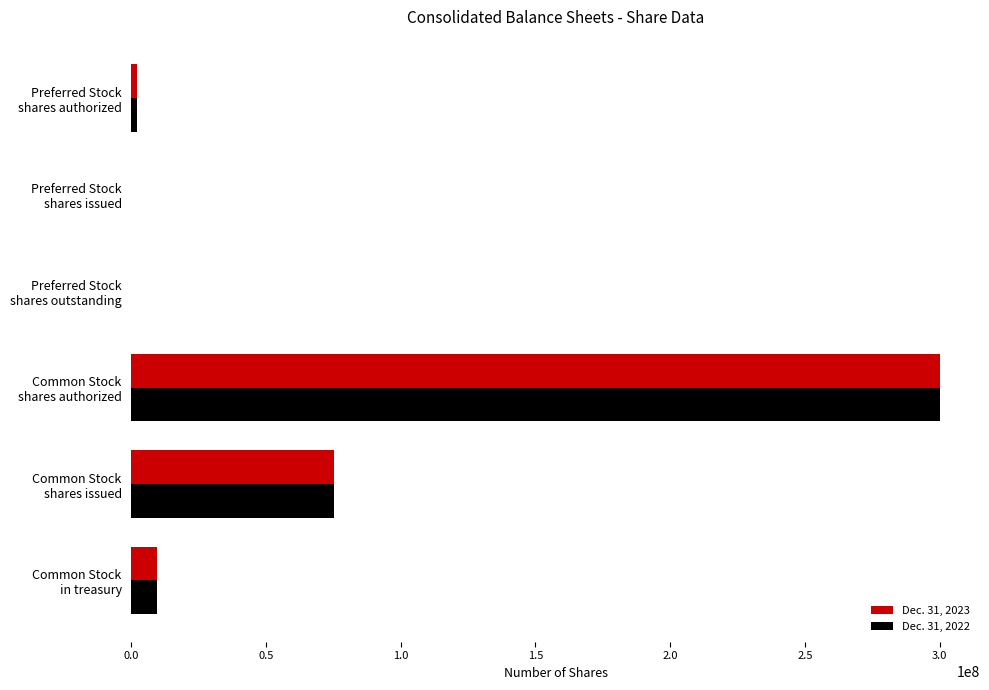

Which category has the highest value in the Dec. 31, 2023 series?

Common Stock
shares authorized